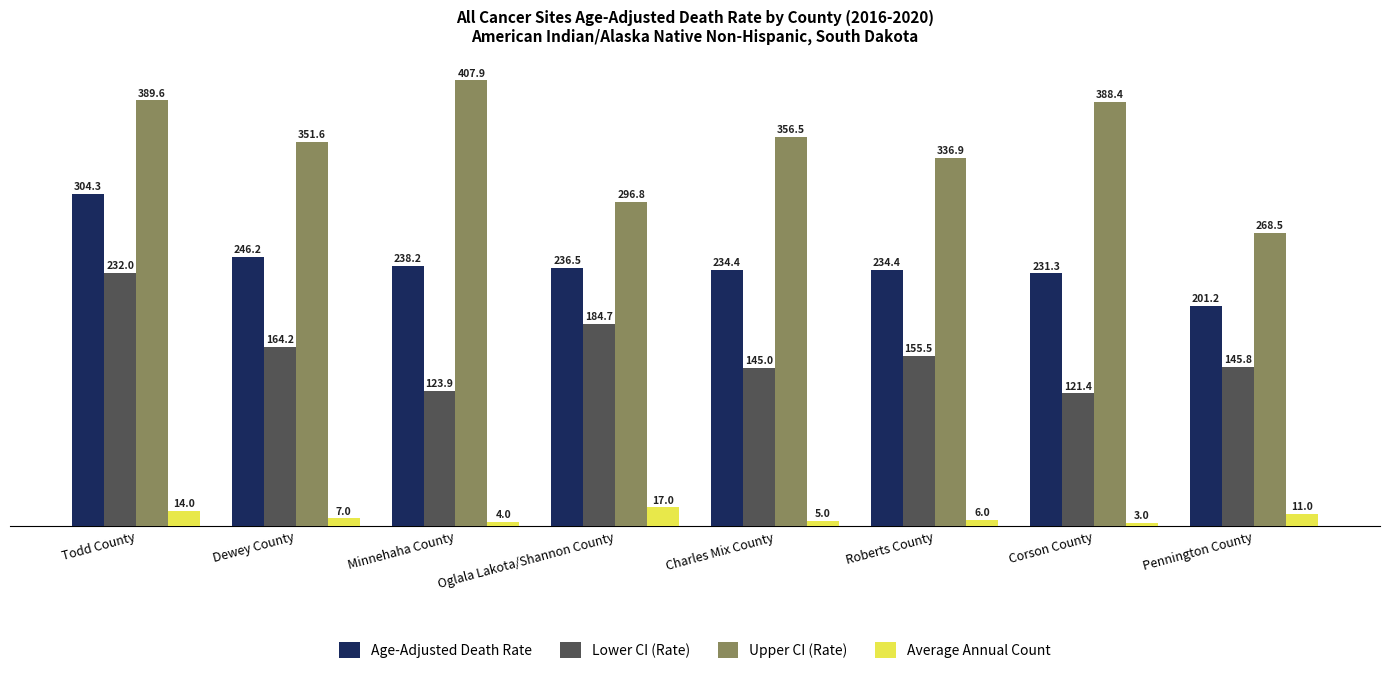

What is the lowest value of the Upper CI (Rate) series?

268.5